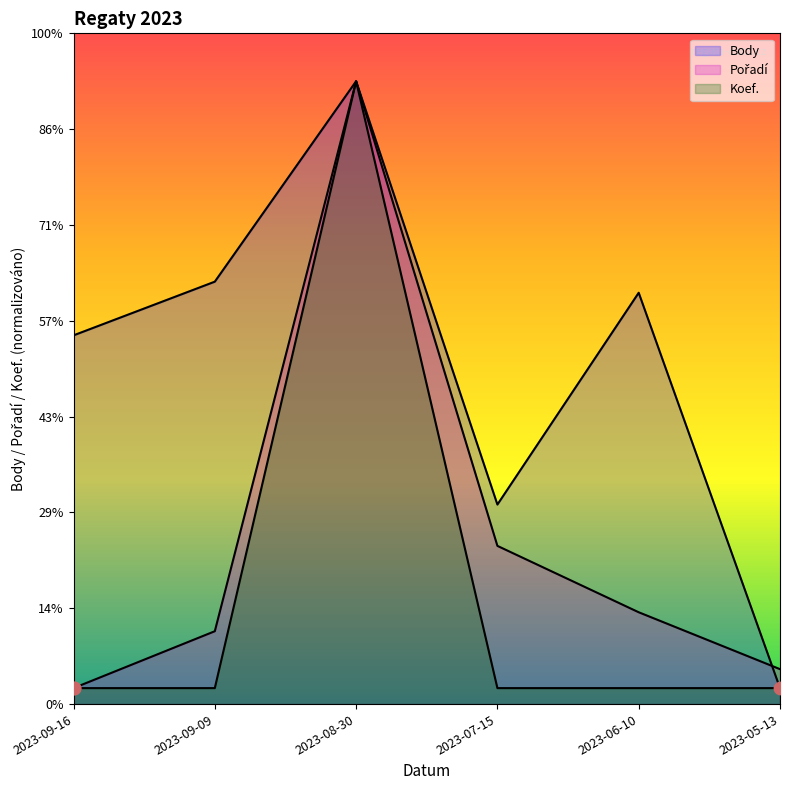

Is the value of Body at 2023-09-09 greater than the value of Koef. at 2023-08-30?

No